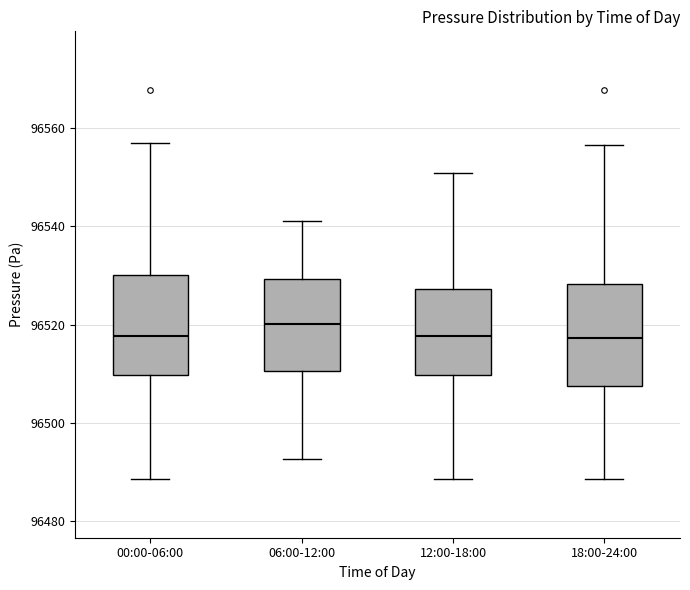

Reading left to right, read every box against the y-axis: the position of its median line, the range the box covers, and the ends of its whiskers. The values are not printed on the chart, so give them approximately, as read against the axis.

00:00-06:00: median 96518, box 96510 to 96530, whiskers 96488 to 96556
06:00-12:00: median 96520, box 96510 to 96530, whiskers 96492 to 96542
12:00-18:00: median 96518, box 96510 to 96528, whiskers 96488 to 96550
18:00-24:00: median 96518, box 96508 to 96528, whiskers 96488 to 96556